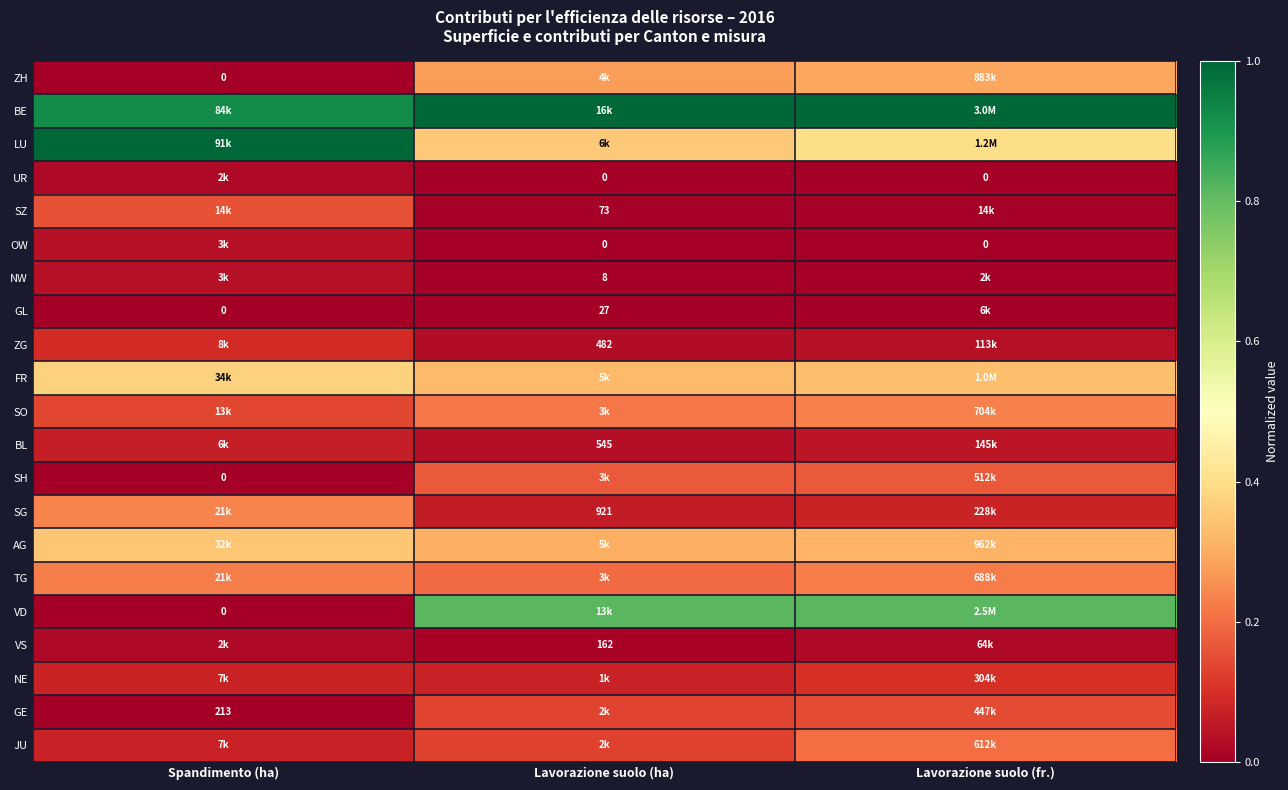

The TG series shows 0.2 at Lavorazione suolo (fr.). True or false?

True